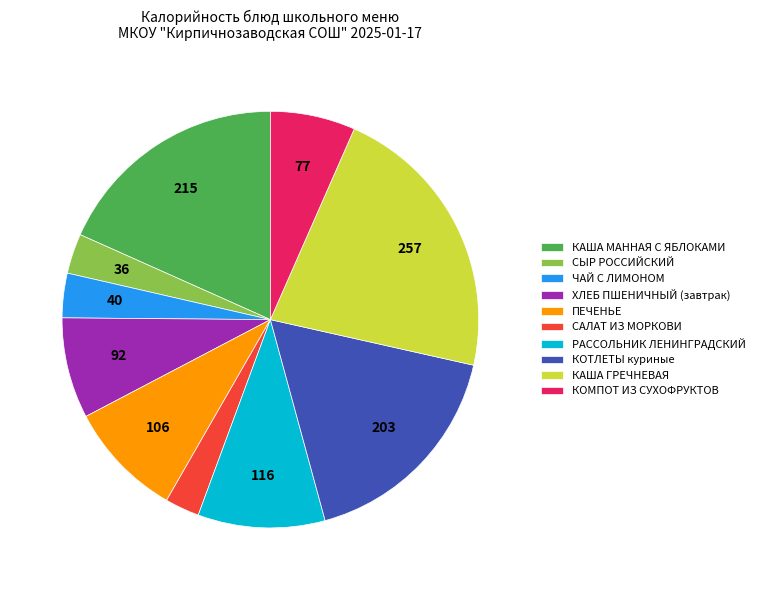

Which has a higher value, ПЕЧЕНЬЕ or КАША МАННАЯ С ЯБЛОКАМИ?

КАША МАННАЯ С ЯБЛОКАМИ